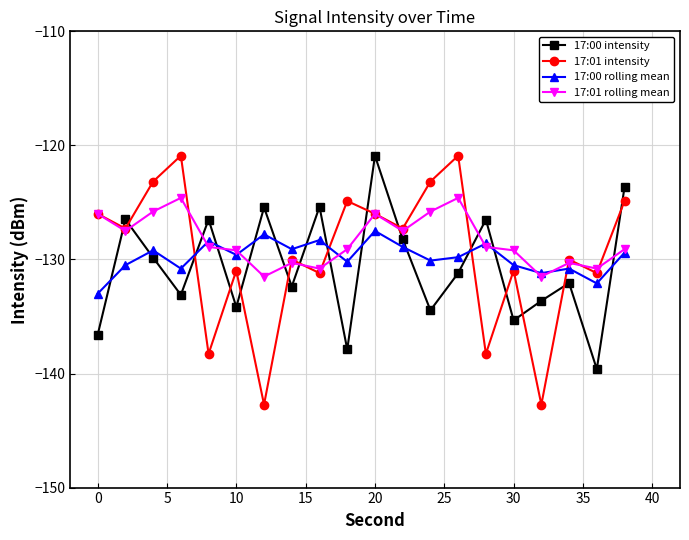

How many times do 17:00 intensity and 17:00 rolling mean cross each other?

13